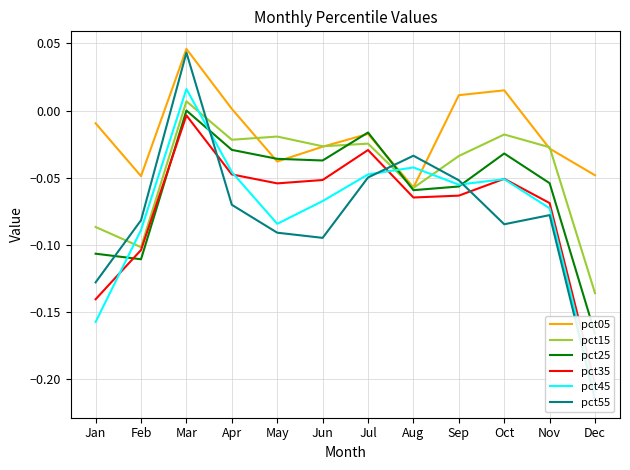

In pct05, how many points are lower than both neighbors (excluding endpoints)?

3